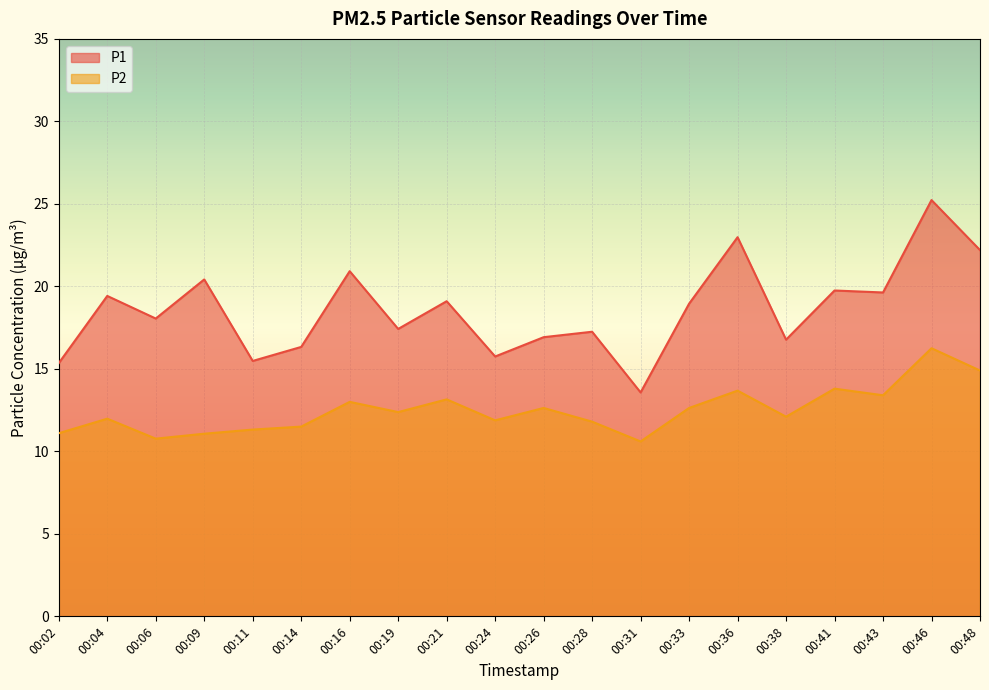

True or false: P2 has a value of 18.7 at 00:06.

False